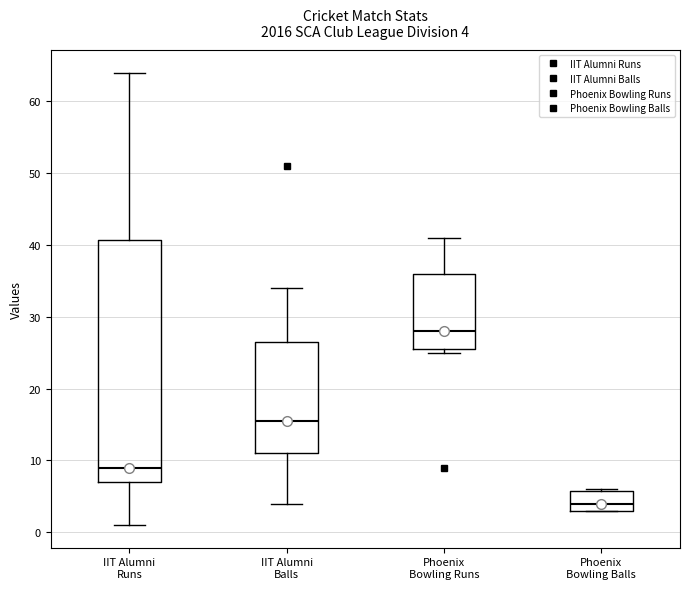

Which box is the tallest, from its lower edge to its upper edge?

IIT Alumni Runs